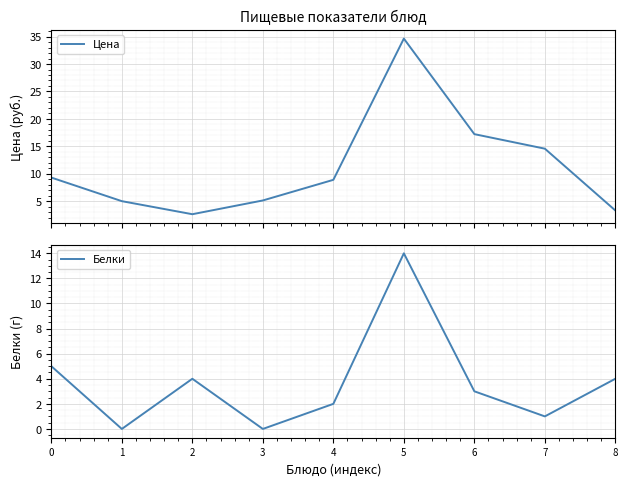

The Белки series shows 3.1 at 0. True or false?

False